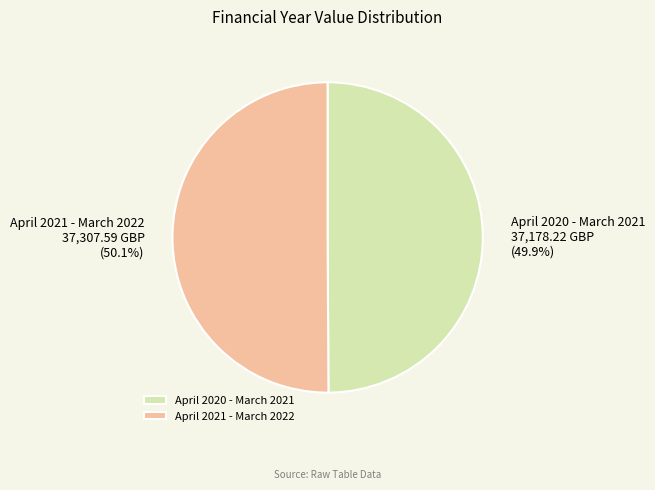

True or false: April 2021 - March 2022 accounts for 50% of the total.

True